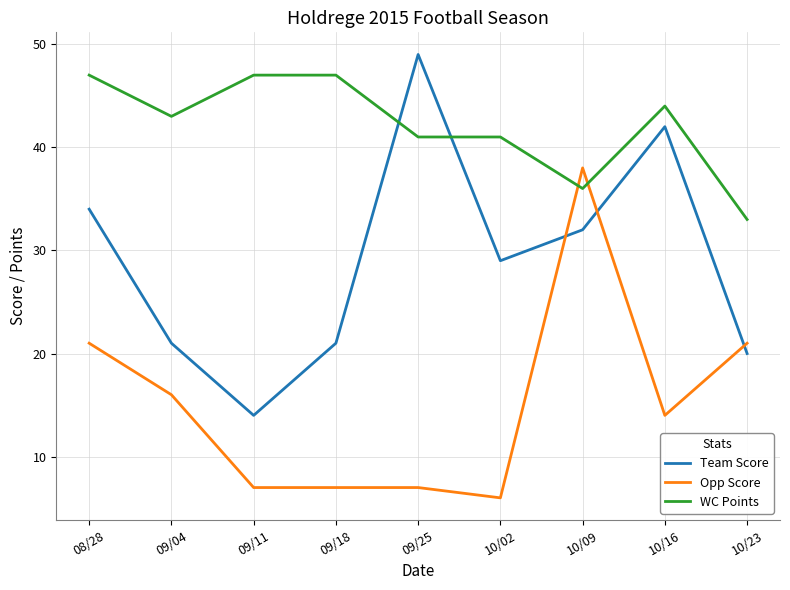

How many series are shown in this chart?

3